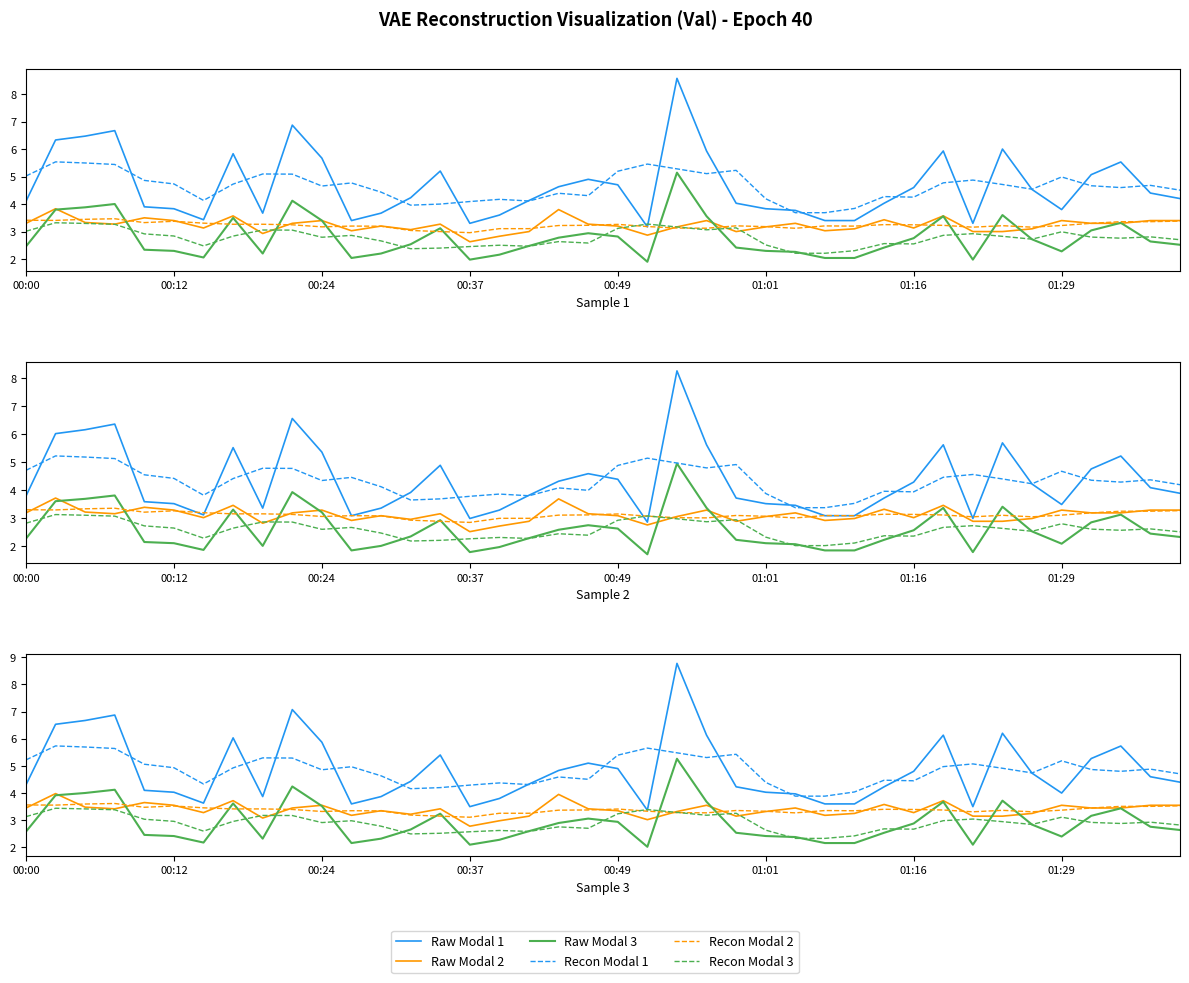

Reading left to right, extract all data points from this chart.

Raw Modal 1: 4.3	6.5	6.7	6.9	4.1	4.0	3.6	6.0	3.9	7.1	5.9	3.6	3.9	4.4	5.4	3.5	3.8	4.3	4.8	5.1	4.9	3.4	8.8	6.1	4.2	4.0	4.0	3.6	3.6	4.2	4.8	6.1	3.5	6.2	4.7	4.0	5.3	5.7	4.6	4.4
Raw Modal 2: 3.4	4.0	3.5	3.4	3.6	3.5	3.3	3.7	3.1	3.4	3.5	3.2	3.4	3.2	3.4	2.8	3.0	3.1	3.9	3.4	3.4	3.0	3.3	3.5	3.1	3.3	3.4	3.2	3.2	3.6	3.3	3.7	3.1	3.1	3.2	3.5	3.4	3.4	3.5	3.5
Raw Modal 3: 2.6	3.9	4.0	4.1	2.5	2.4	2.2	3.6	2.3	4.2	3.5	2.2	2.3	2.7	3.2	2.1	2.3	2.6	2.9	3.1	2.9	2.0	5.3	3.7	2.5	2.4	2.4	2.2	2.2	2.5	2.9	3.7	2.1	3.7	2.8	2.4	3.2	3.4	2.8	2.6
Recon Modal 1: 5.2	5.7	5.7	5.6	5.1	4.9	4.3	4.9	5.3	5.3	4.9	5.0	4.6	4.2	4.2	4.3	4.4	4.3	4.6	4.5	5.4	5.7	5.5	5.3	5.4	4.4	3.9	3.9	4.0	4.5	4.5	5.0	5.1	4.9	4.7	5.2	4.9	4.8	4.9	4.7
Recon Modal 2: 3.6	3.6	3.6	3.6	3.5	3.5	3.5	3.4	3.4	3.4	3.3	3.4	3.3	3.2	3.2	3.1	3.3	3.3	3.4	3.4	3.4	3.3	3.3	3.3	3.4	3.3	3.3	3.4	3.3	3.4	3.4	3.4	3.3	3.4	3.3	3.4	3.4	3.5	3.5	3.5
Recon Modal 3: 3.1	3.4	3.4	3.4	3.0	3.0	2.6	3.0	3.2	3.2	2.9	3.0	2.8	2.5	2.5	2.6	2.6	2.6	2.8	2.7	3.2	3.4	3.3	3.2	3.3	2.6	2.3	2.3	2.4	2.7	2.7	3.0	3.0	2.9	2.8	3.1	2.9	2.9	2.9	2.8